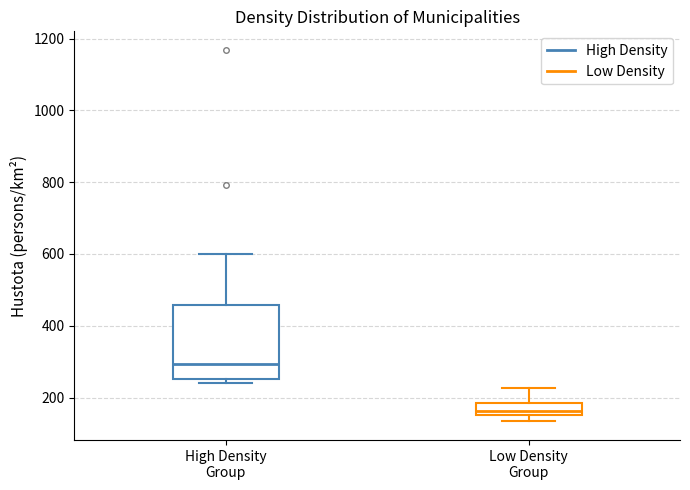

Where does the median line of the box for High Density Group sit on the y-axis? The values are not printed on the chart, so give them approximately, as read against the axis.

300